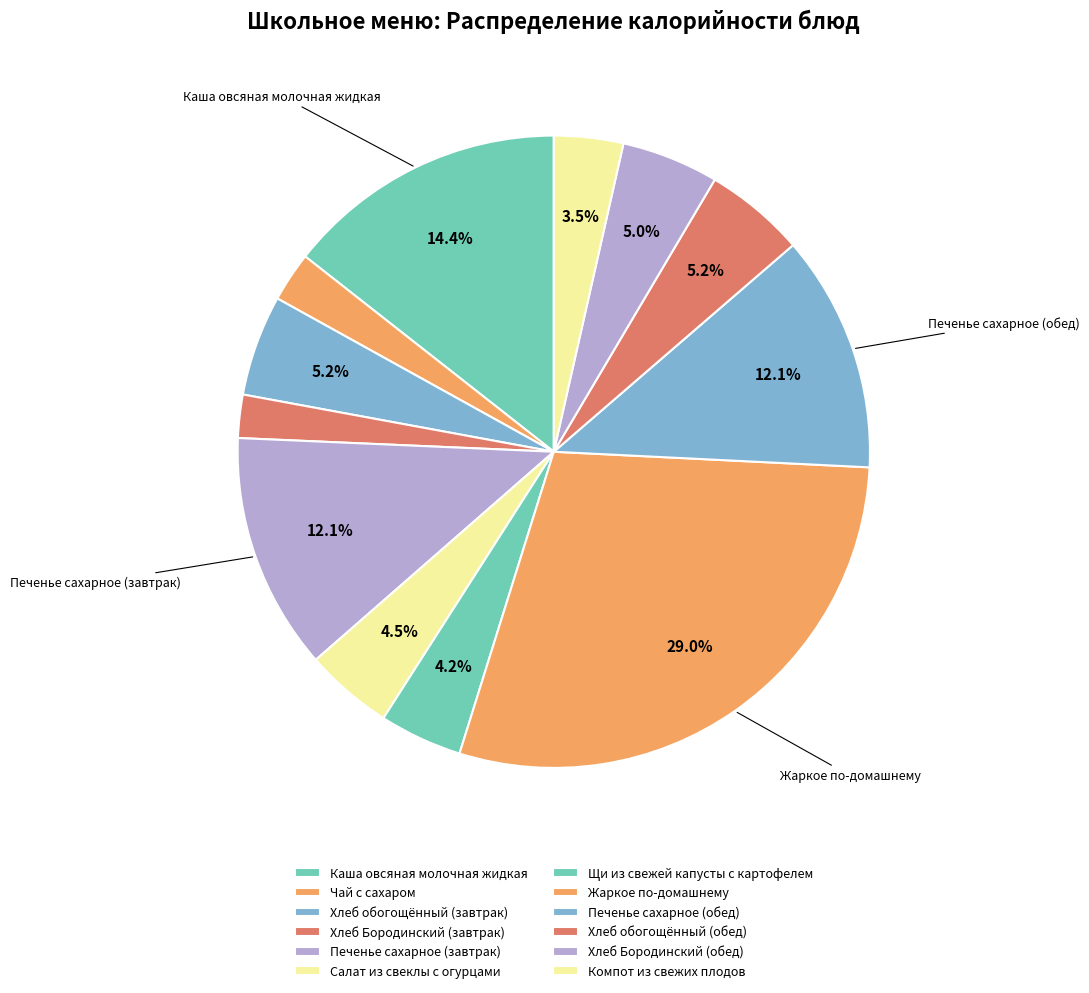

To the nearest percent, what percentage of the pie is Хлеб обогощённый (обед)?

5%